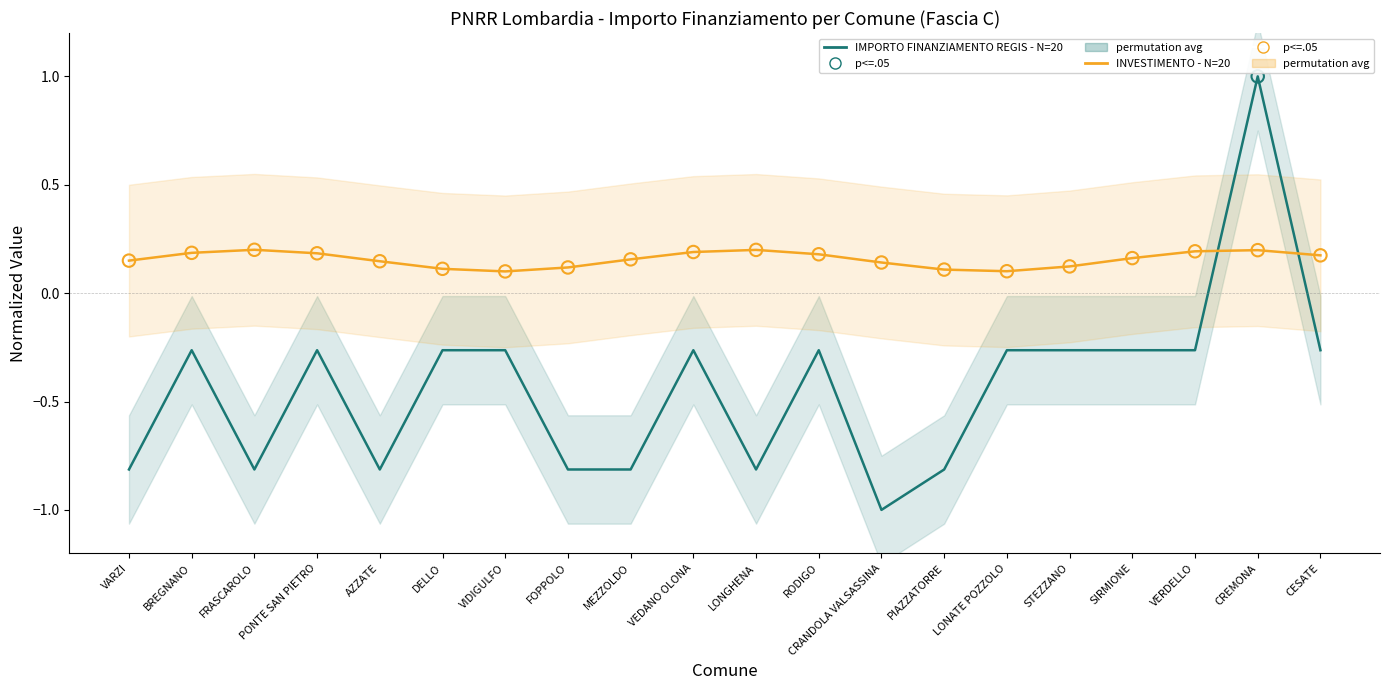

At which category is the sum across all series the highest?

CREMONA